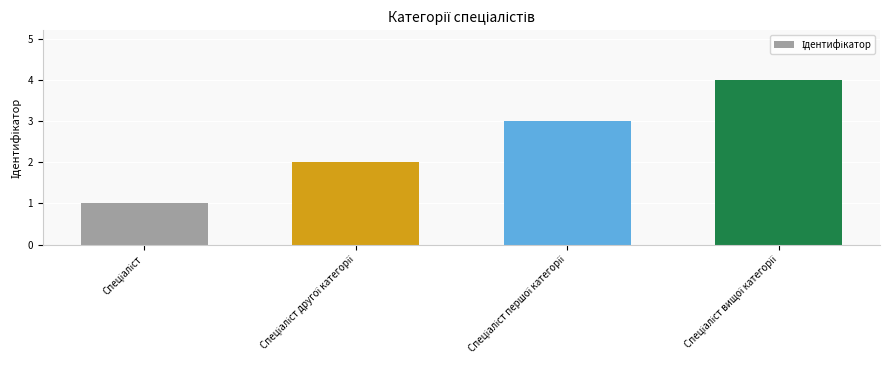

What is the difference between the maximum and minimum values?

3